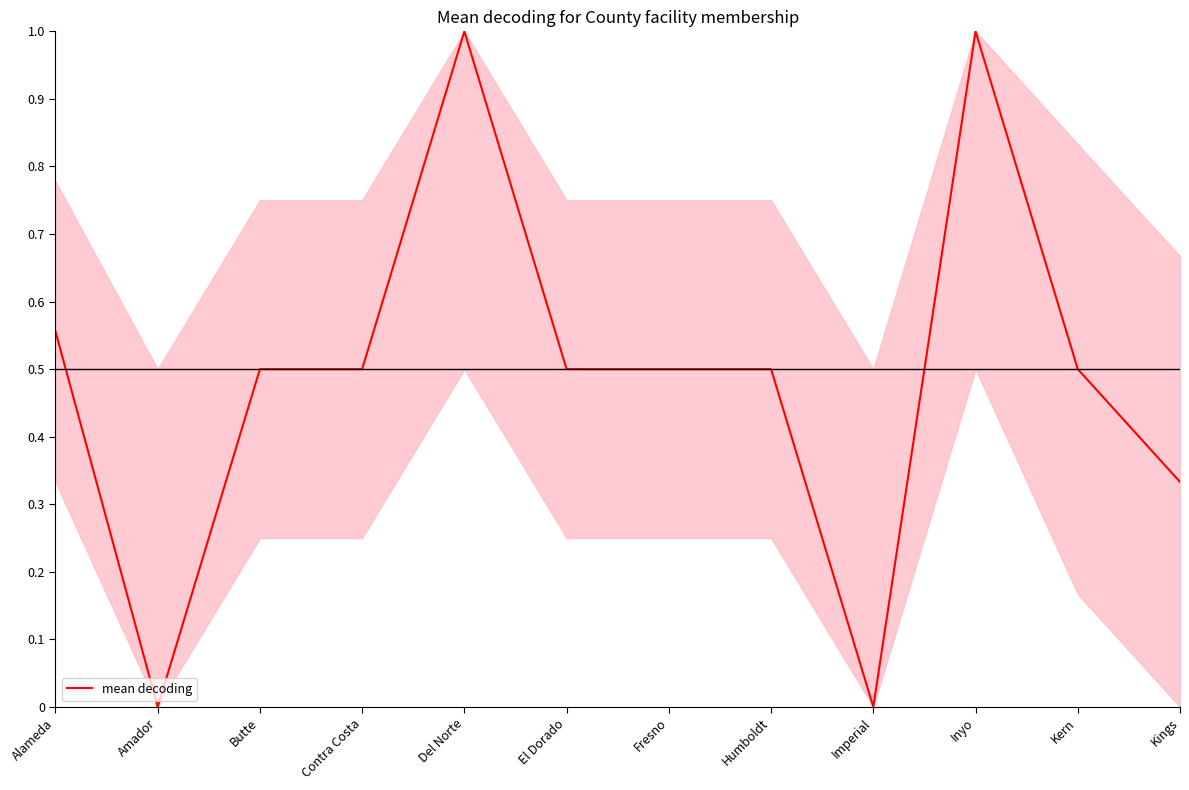

What position from the right is Kern?

2